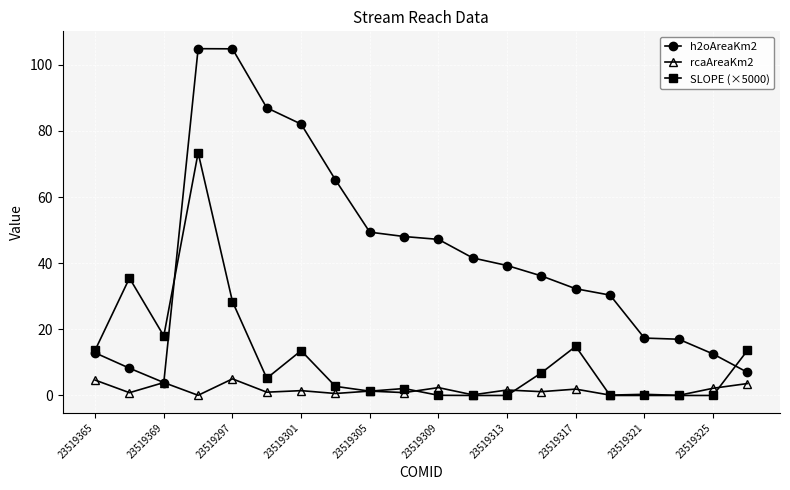

What is the highest value of the SLOPE (×5000) series?

73.4